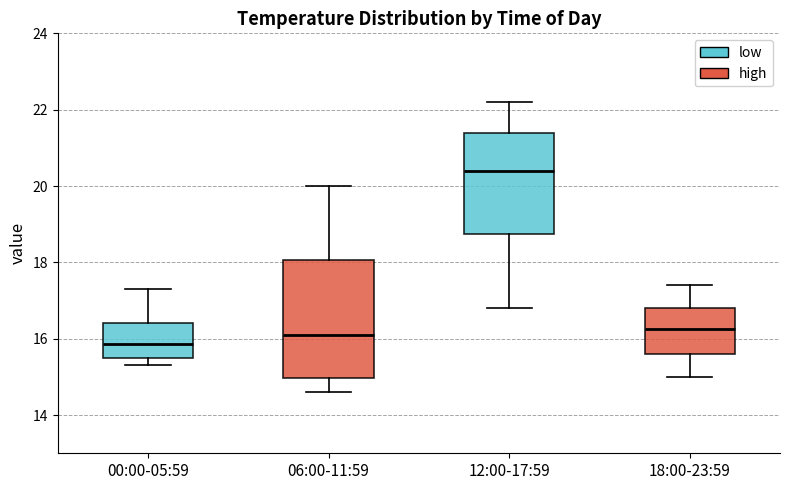

Reading left to right, transcribe this box plot: for each box, give where its median line is, the range the box spans, and where its two whiskers end, as read against the y-axis. The values are not printed on the chart, so give them approximately, as read against the axis.

00:00-05:59: median 15.8, box 15.6 to 16.4, whiskers 15.4 to 17.4
06:00-11:59: median 16.2, box 15.0 to 18.0, whiskers 14.6 to 20.0
12:00-17:59: median 20.4, box 18.8 to 21.4, whiskers 16.8 to 22.2
18:00-23:59: median 16.2, box 15.6 to 16.8, whiskers 15.0 to 17.4